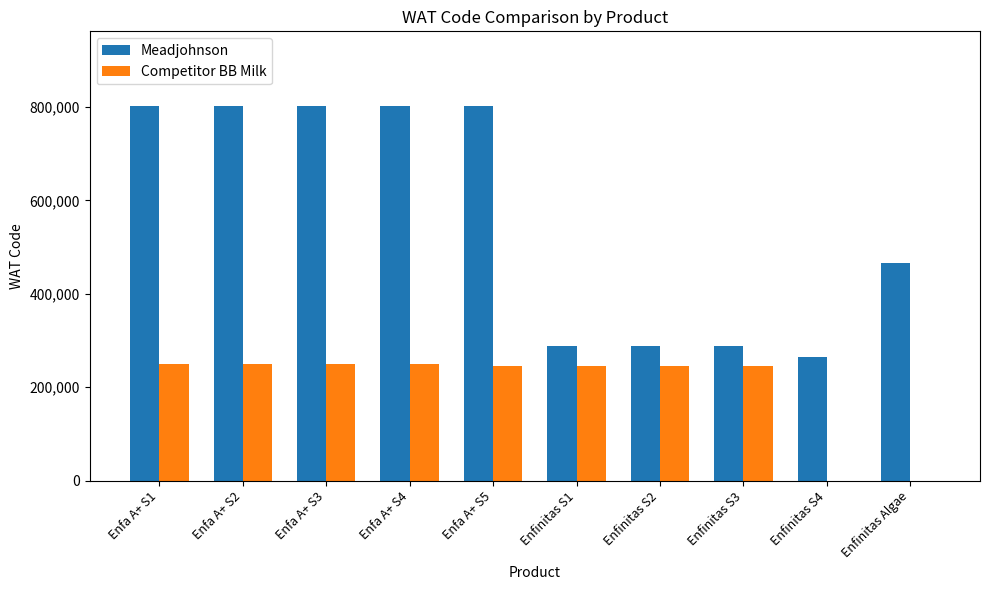

Count the number of categories in the chart.

10